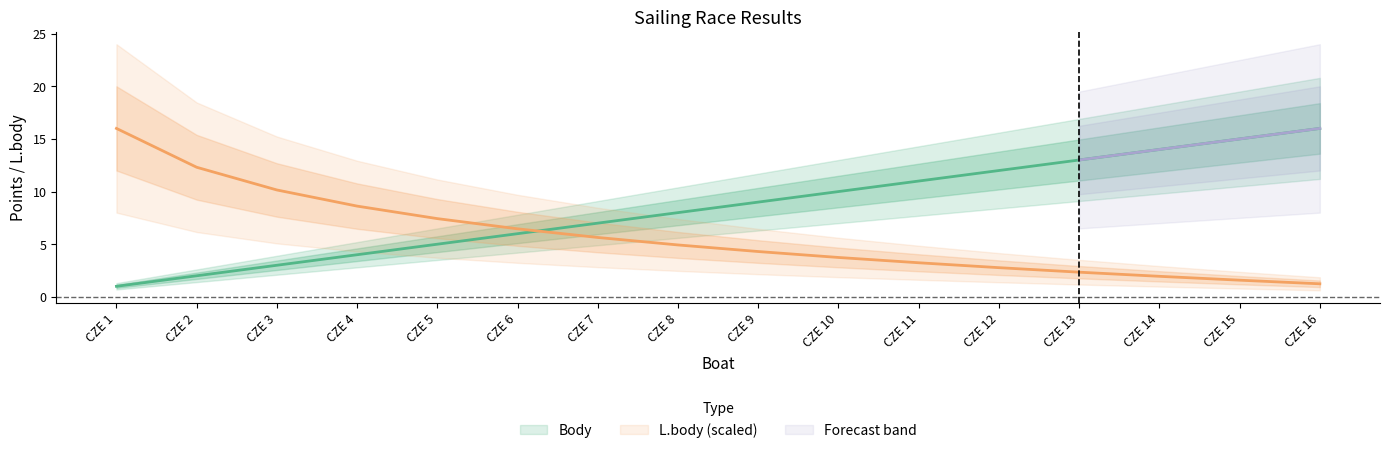

How many values in the L.body series exceed 4?

9